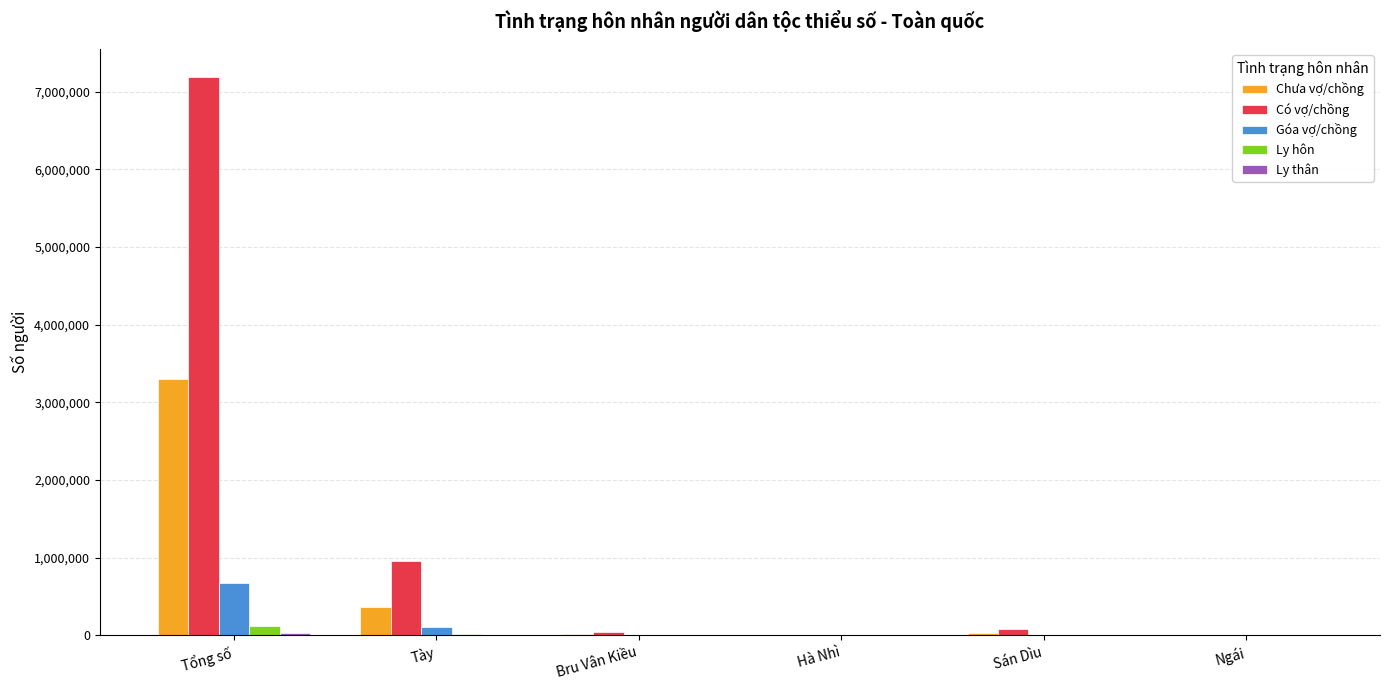

The value of Ly hôn at Bru Vân Kiều is 1007.6. True or false?

True